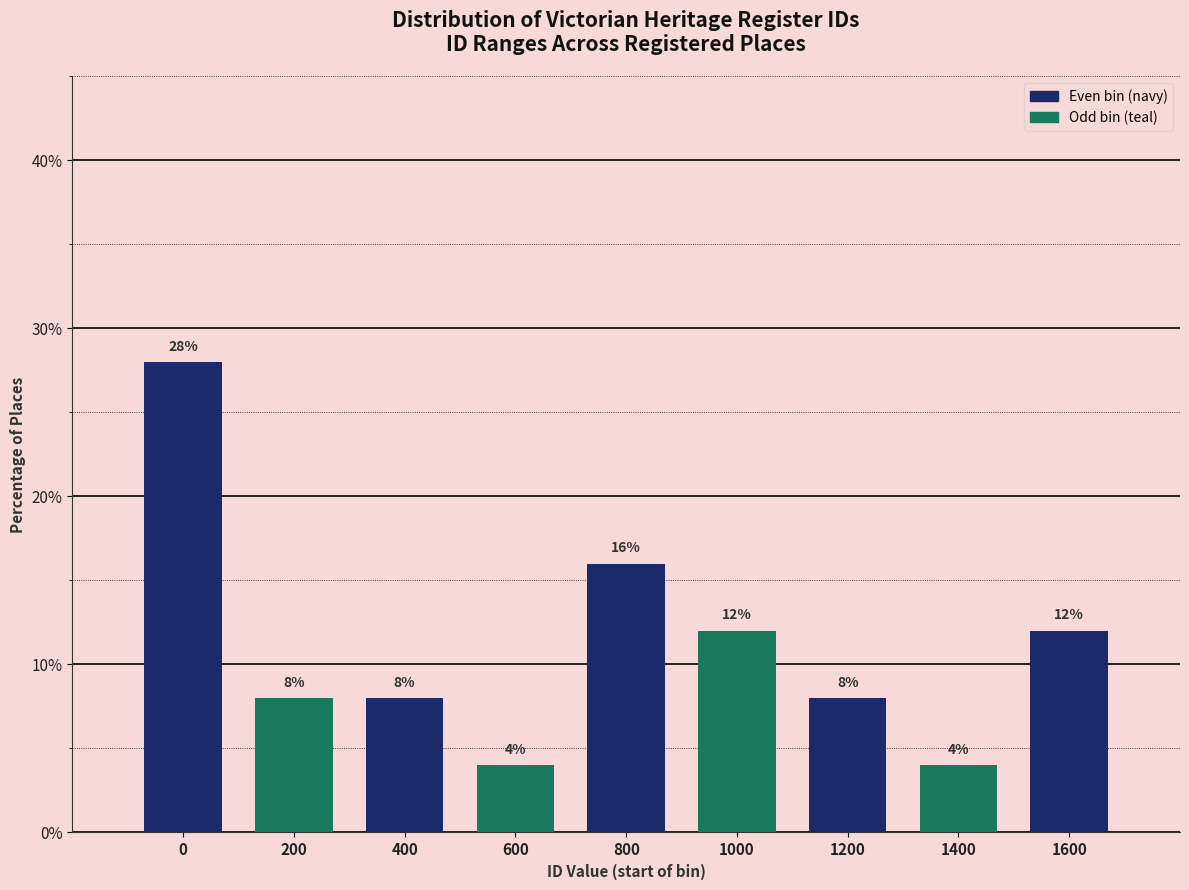

Reading left to right, list all the values displayed in this chart.

0=28.0	200=8.0	400=8.0	600=4.0	800=16.0	1000=12.0	1200=8.0	1400=4.0	1600=12.0